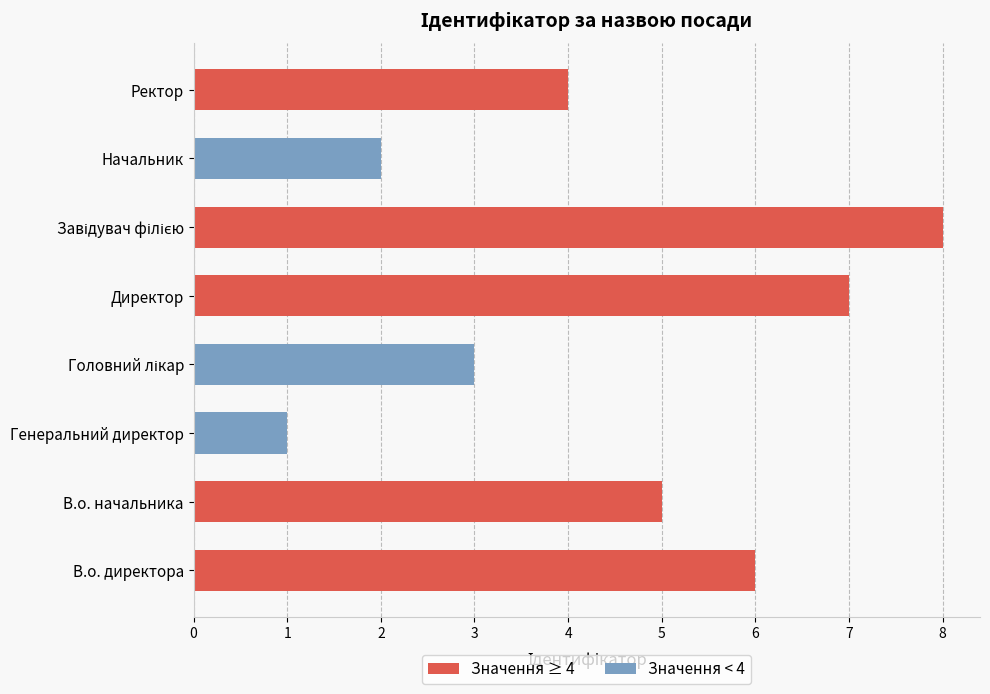

Which has a higher value, В.о. начальника or Ректор?

В.о. начальника